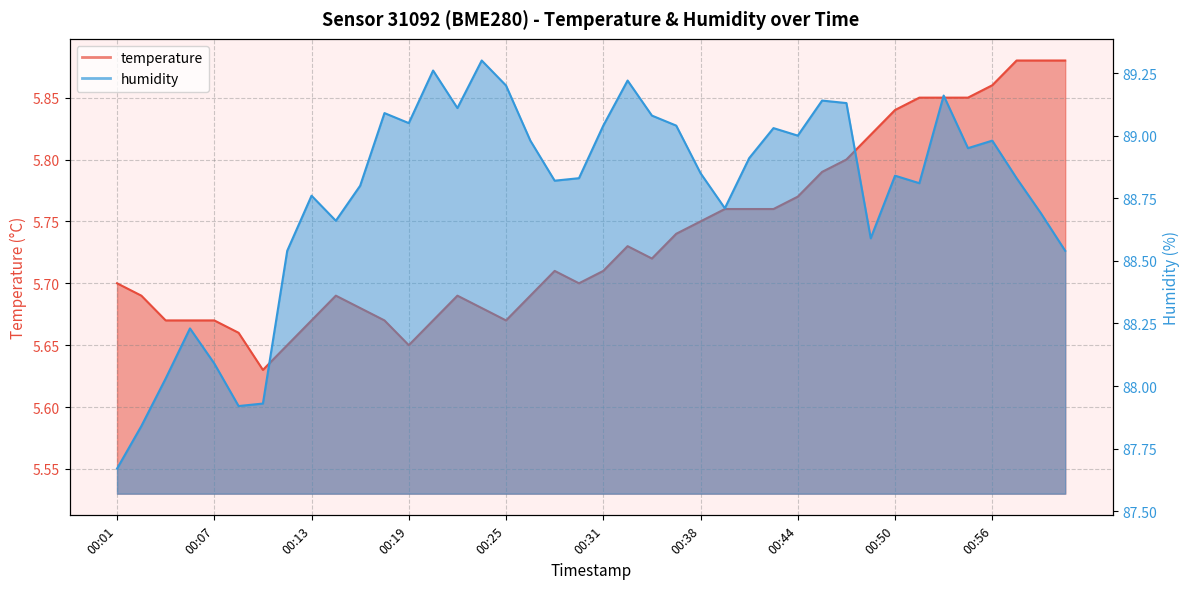

In temperature, how many points are lower than both neighbors (excluding endpoints)?

5